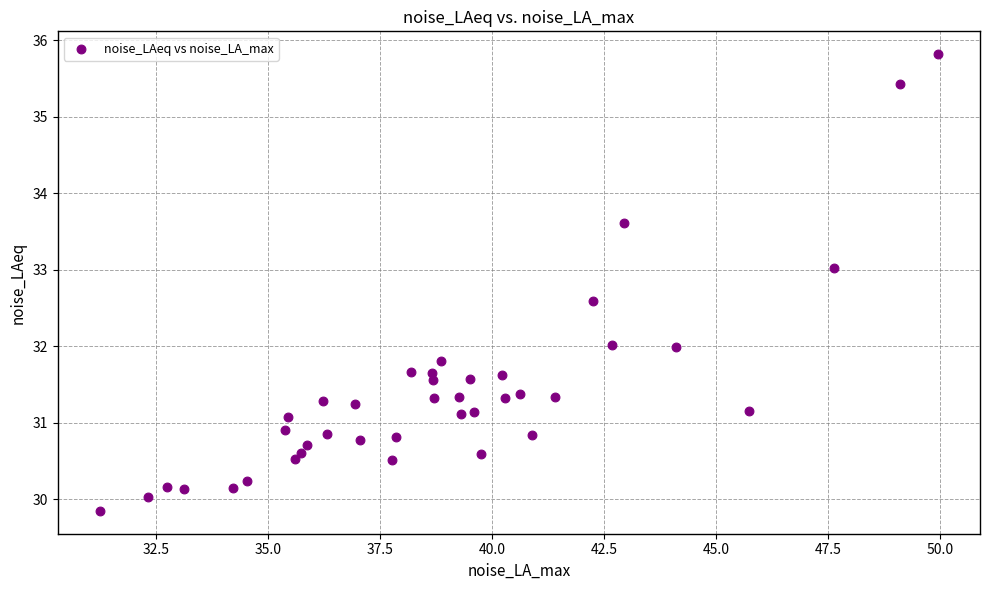

What is the range of X values (max minus min)?

18.7